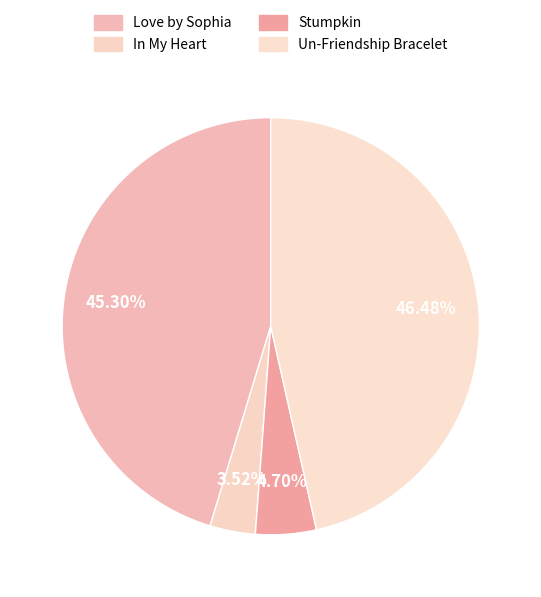

Count the number of slices in the pie.

4